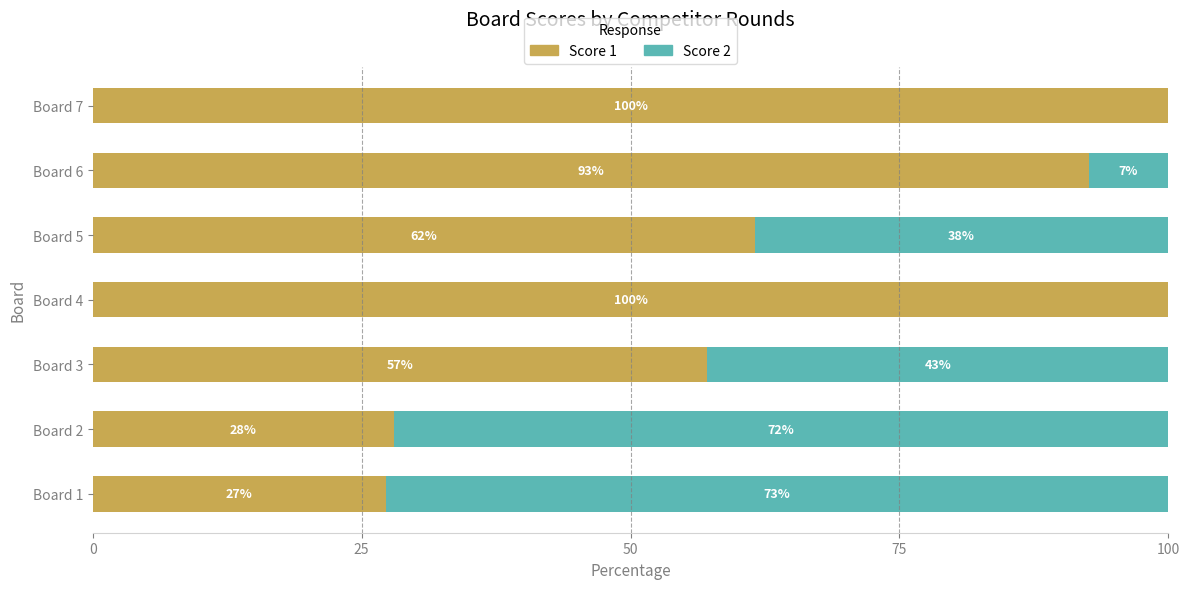

The Score 1 series shows 100.0 at Board 7. True or false?

True